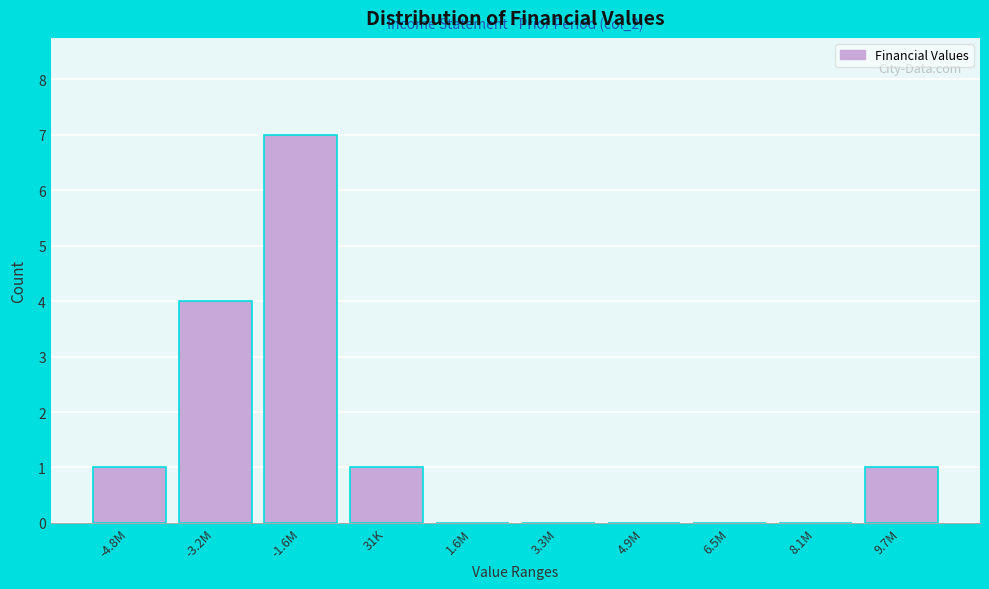

Reading right to left, extract all data points from this chart.

9.7M=1	8.1M=0	6.5M=0	4.9M=0	3.3M=0	1.6M=0	31K=1	-1.6M=7	-3.2M=4	-4.8M=1